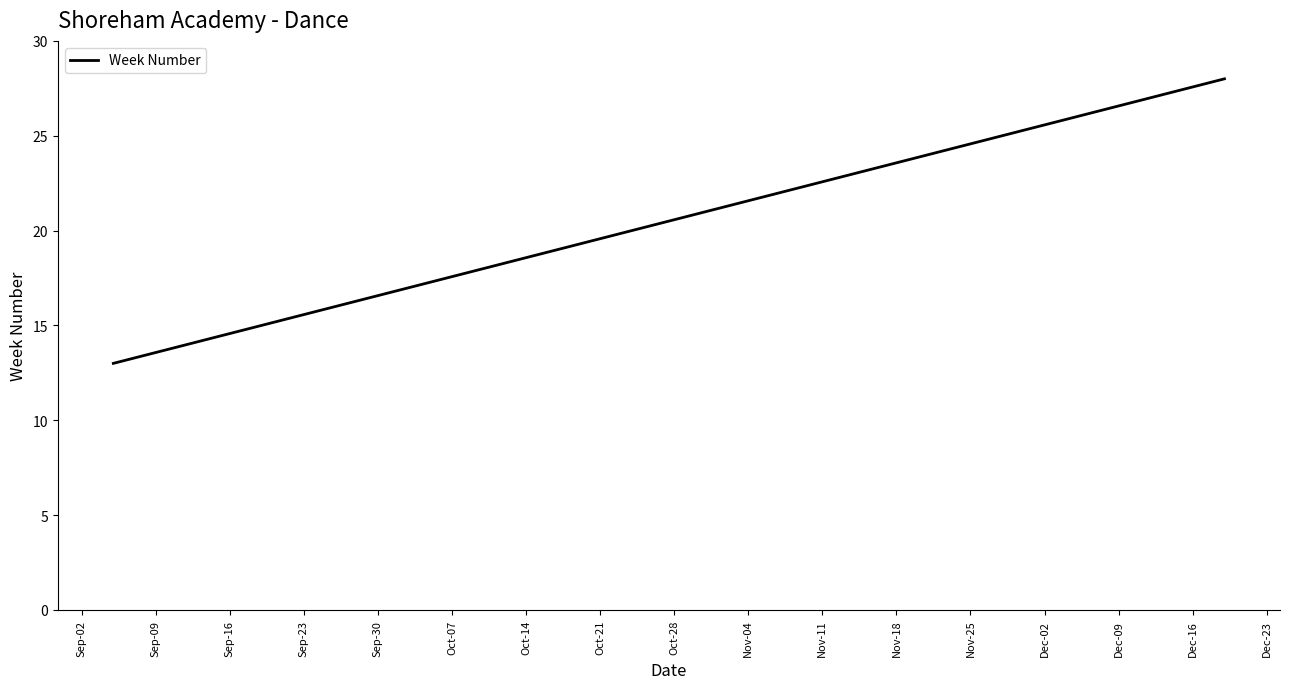

What is the difference between the maximum and minimum values?

15